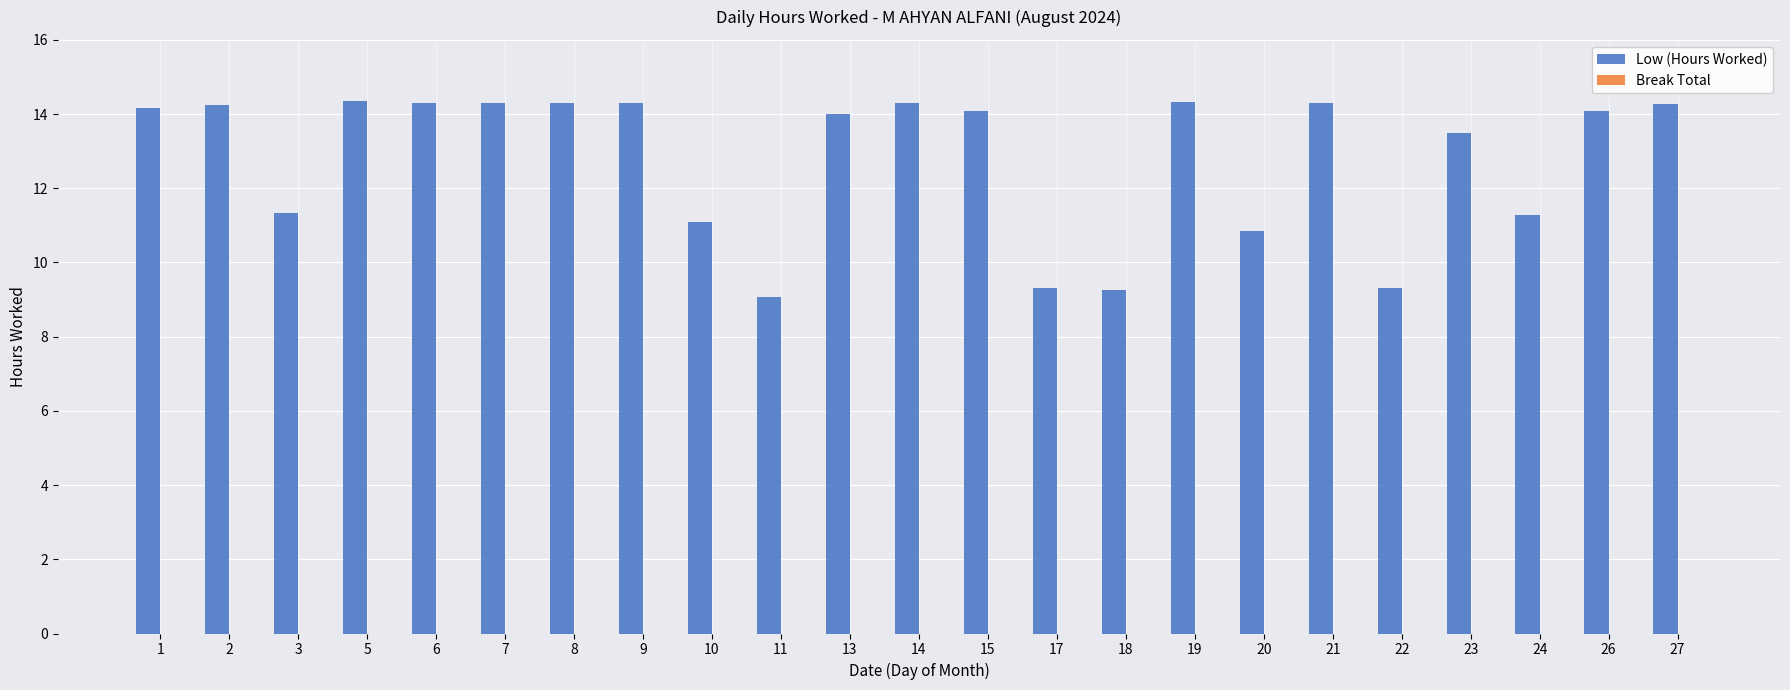

What is the ratio of the value at 27 to the value at 11?

1.6